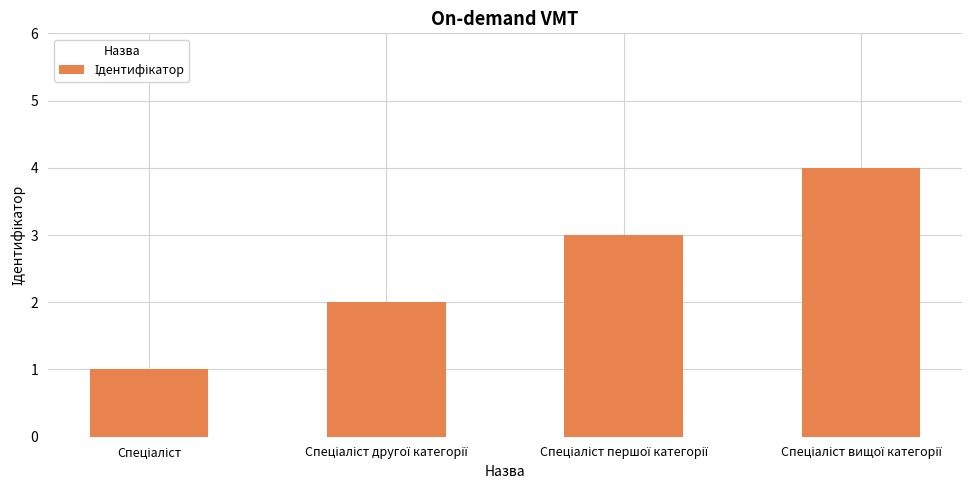

What is the maximum value shown in the chart?

4